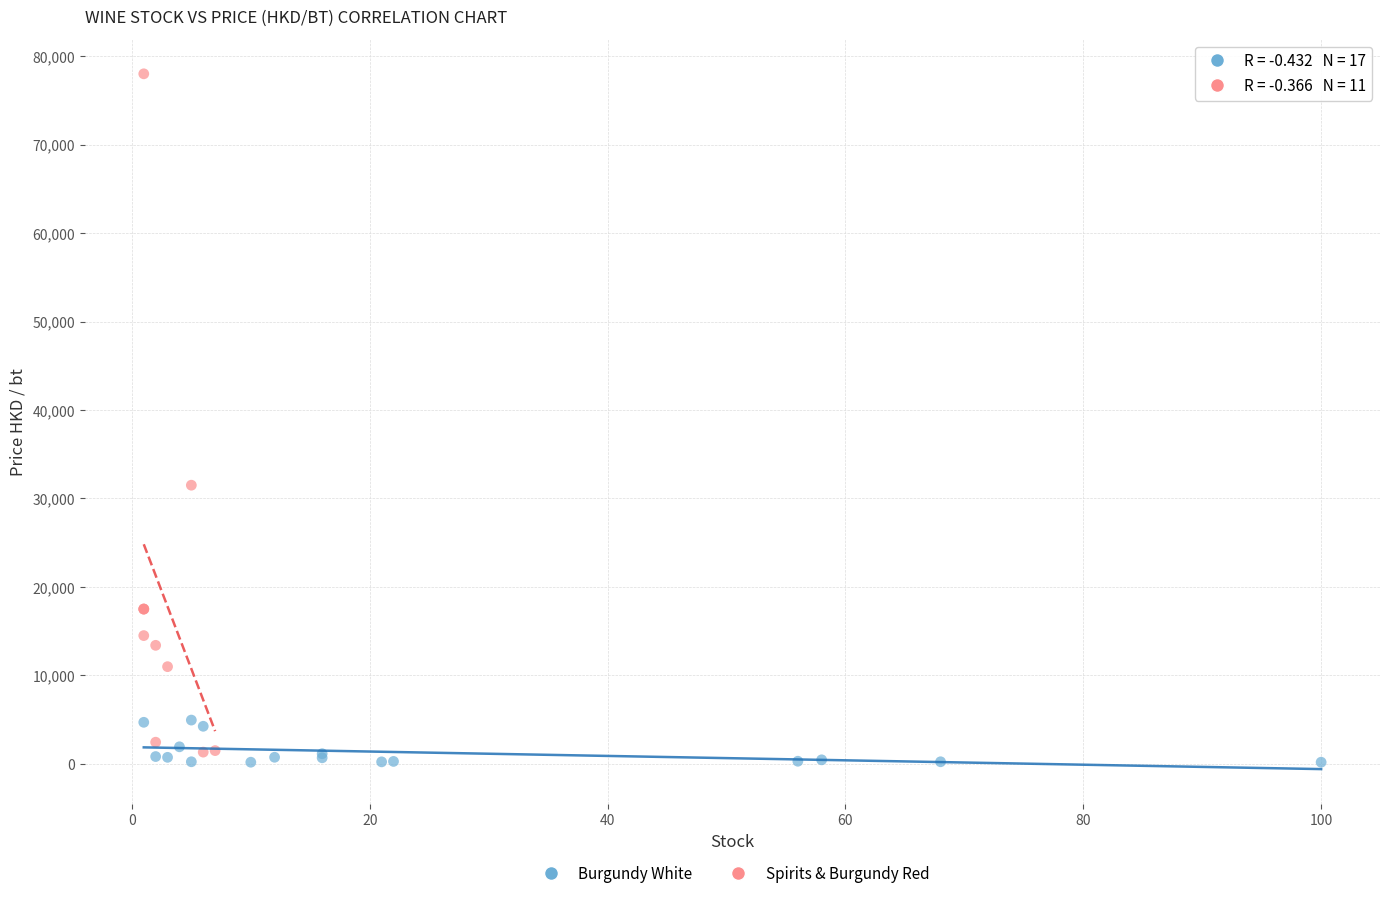

Which series reaches the maximum Y coordinate?

Spirits & Burgundy Red